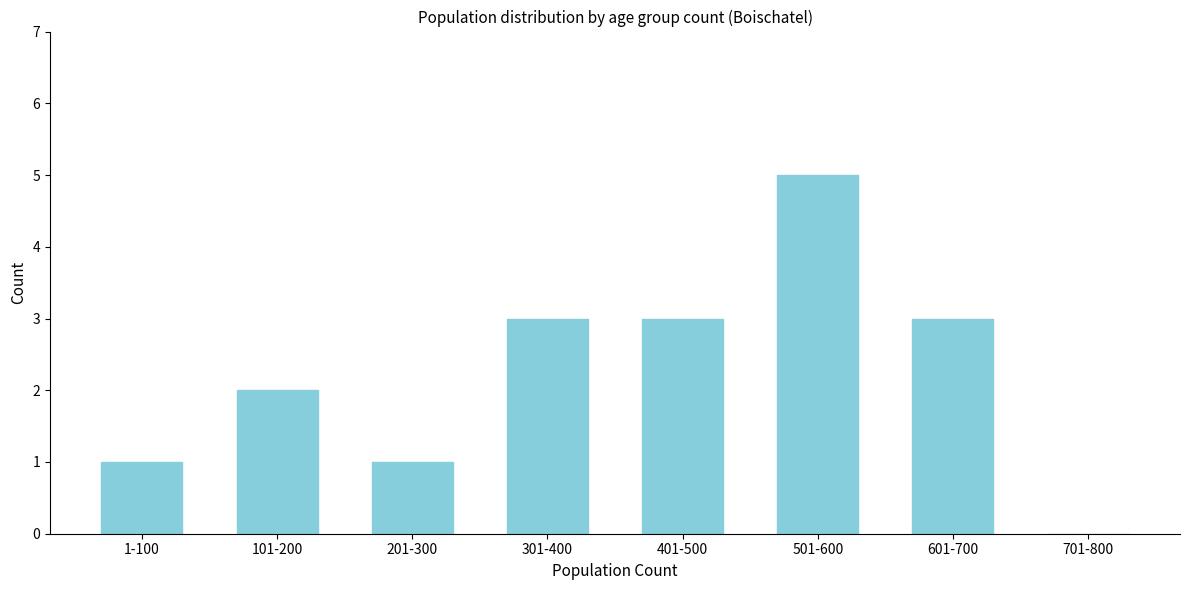

Reading left to right, extract all data points from this chart.

1-100=1	101-200=2	201-300=1	301-400=3	401-500=3	501-600=5	601-700=3	701-800=0